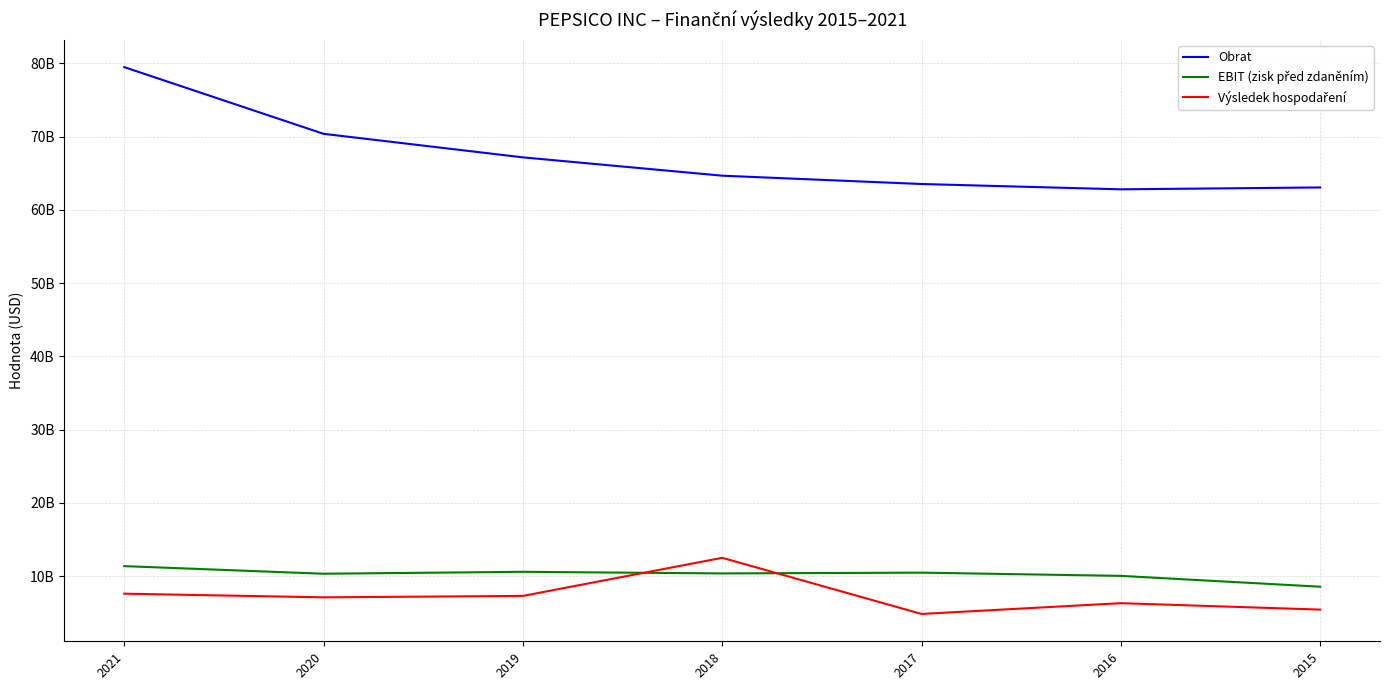

Reading left to right, extract all data points from this chart.

Obrat: 2021=79474000000	2020=70372000000	2019=67161000000	2018=64661000000	2017=63525000000	2016=62799000000	2015=63056000000
EBIT (zisk před zdaněním): 2021=11379000000	2020=10340000000	2019=10604000000	2018=10382000000	2017=10490000000	2016=10048000000	2015=8569000000
Výsledek hospodaření: 2021=7618000000	2020=7120000000	2019=7314000000	2018=12513000000	2017=4853000000	2016=6323000000	2015=5446000000